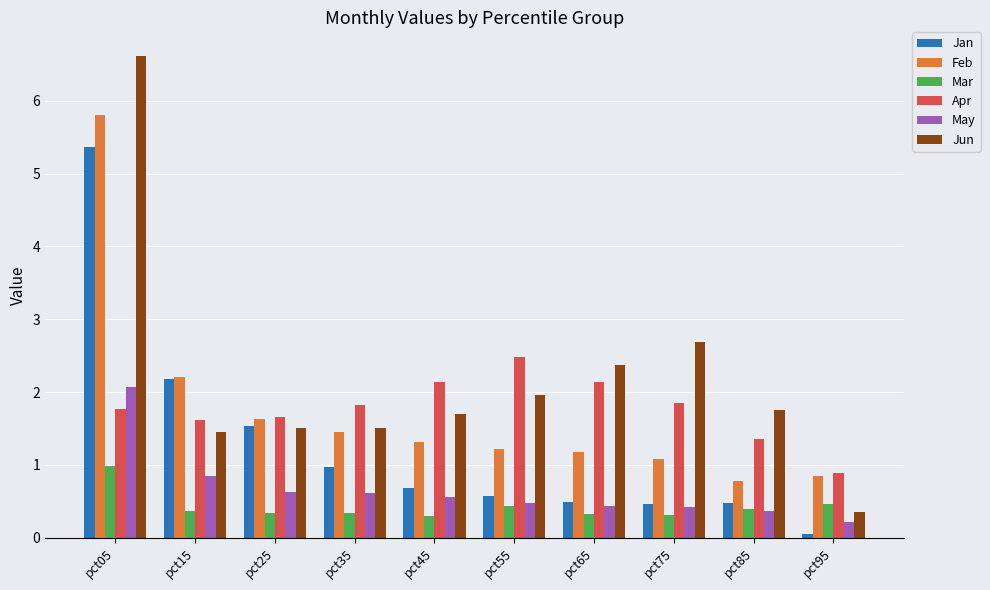

Rank the series by their maximum value, from highest to lowest.

Jun, Feb, Jan, Apr, May, Mar